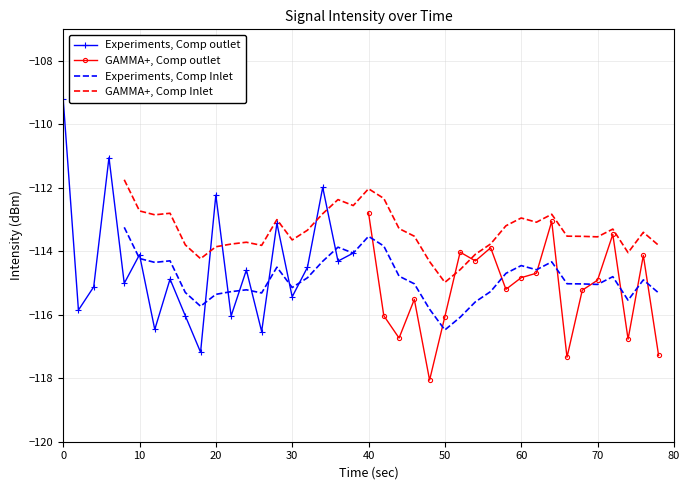

True or false: Experiments, Comp outlet has more than 1 points higher than both neighbors.

True